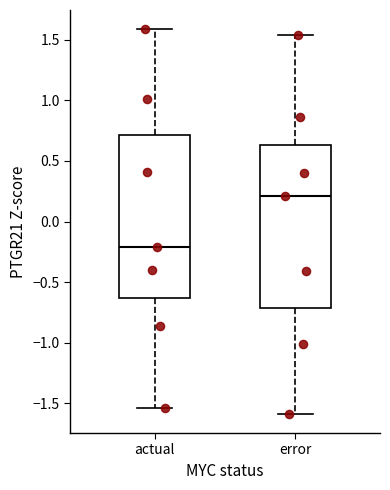

Where does the upper whisker of the box for error end on the y-axis? The values are not printed on the chart, so give them approximately, as read against the axis.

1.55